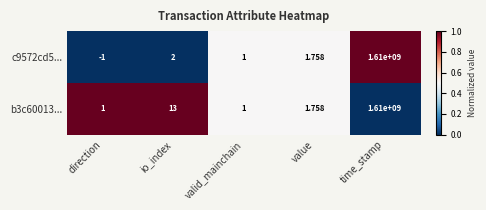

At which label is b3c60013... closest to 805000000?

io_index